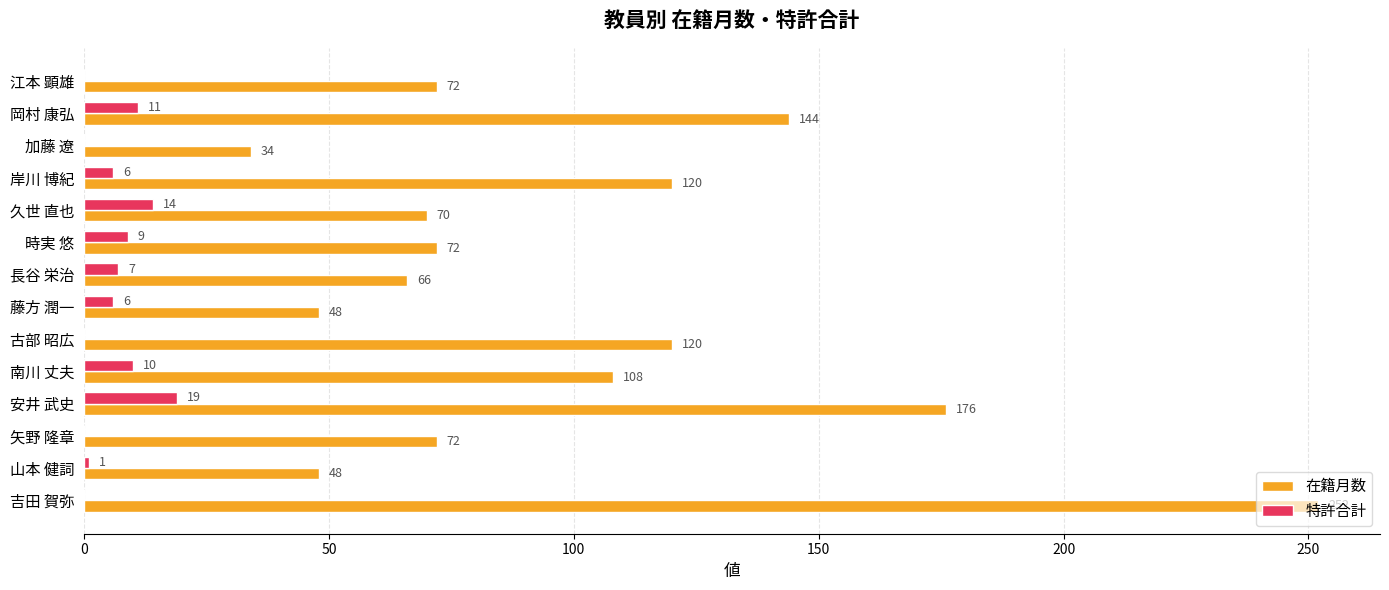

Which series has the largest total across all categories?

在籍月数